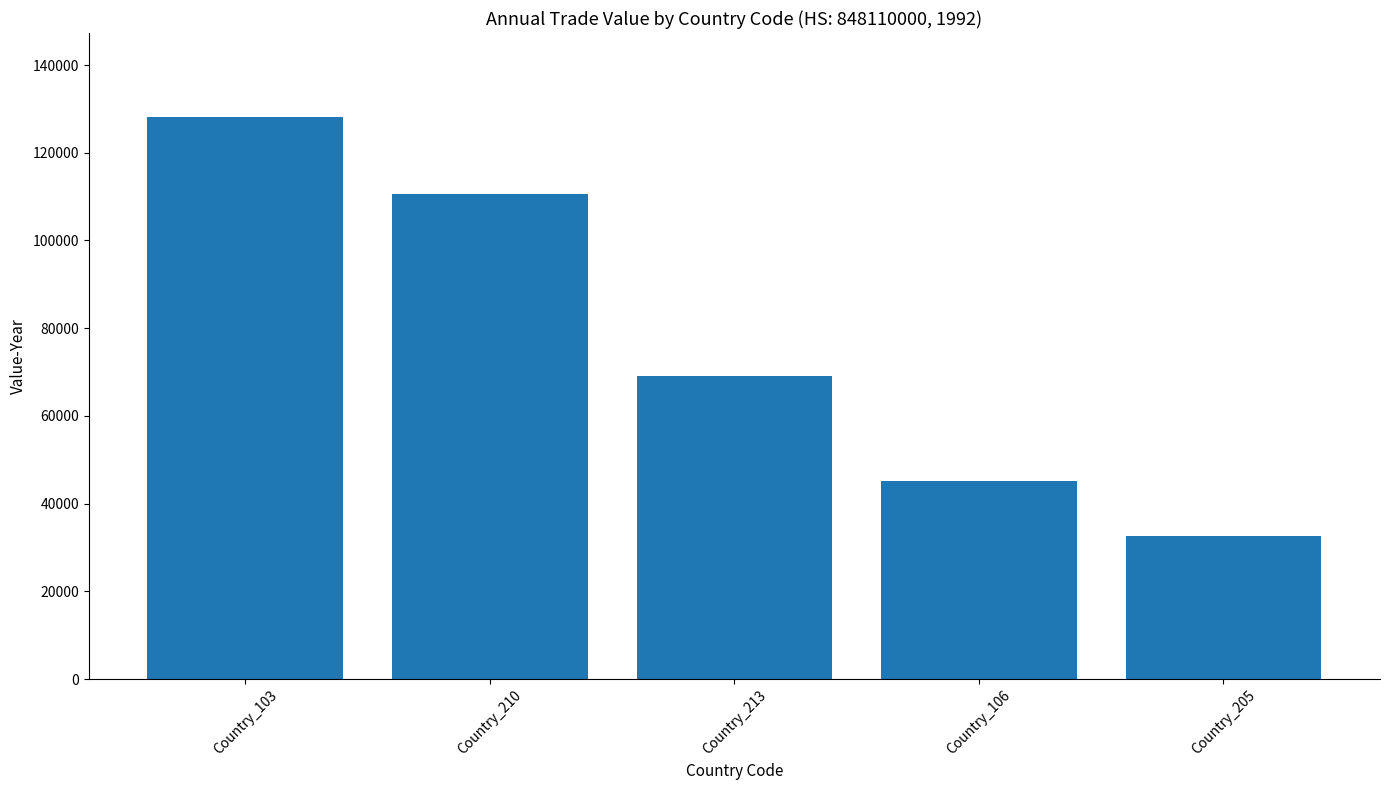

Reading left to right, what are all the values shown in this chart?

Country_103=128079	Country_210=110545	Country_213=69180	Country_106=45132	Country_205=32588